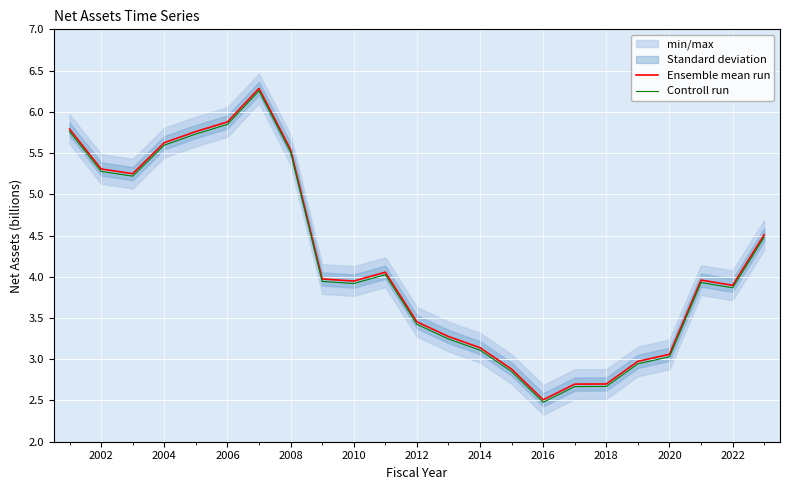

Is this an area chart (filled region under the line)?

No